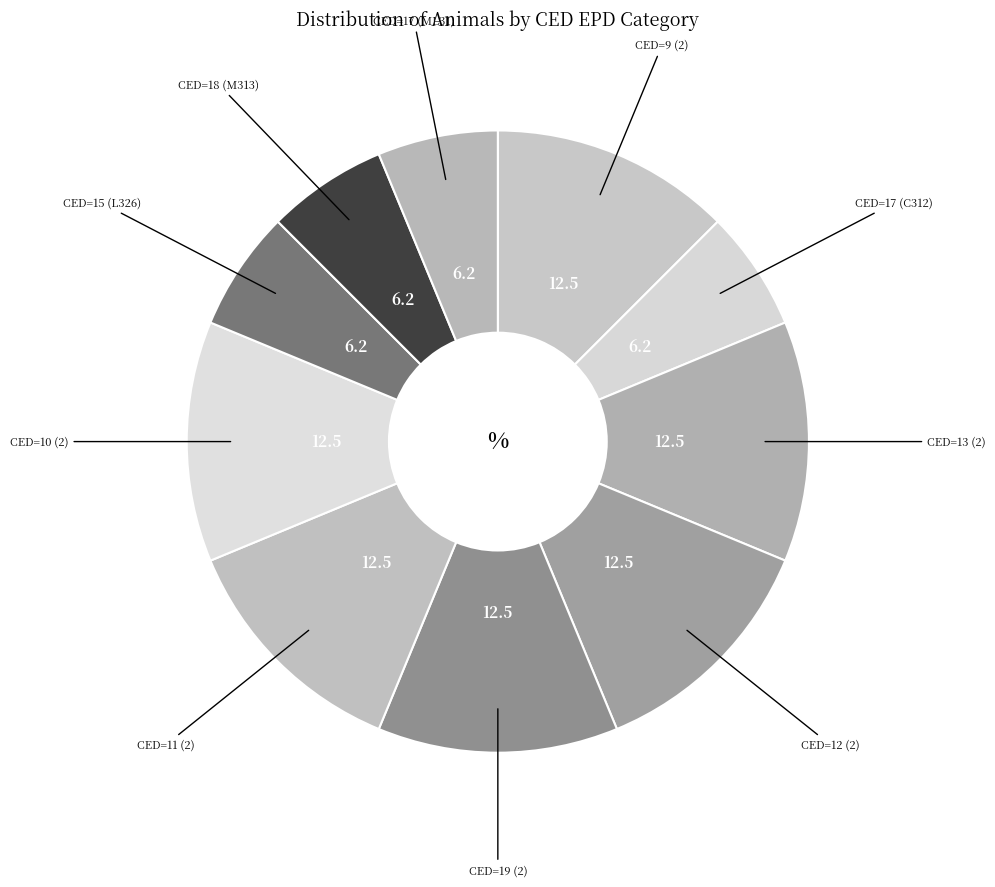

To the nearest percent, what is the difference between the largest and smallest slice percentages?

6%